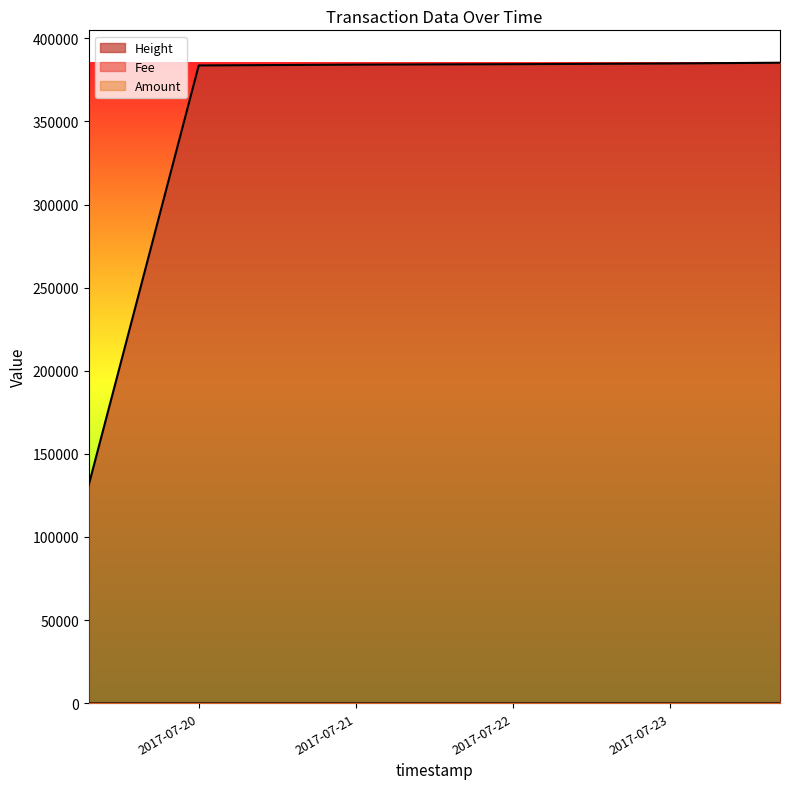

Is it true that Fee equals 1.5 at 2017-07-23?

False